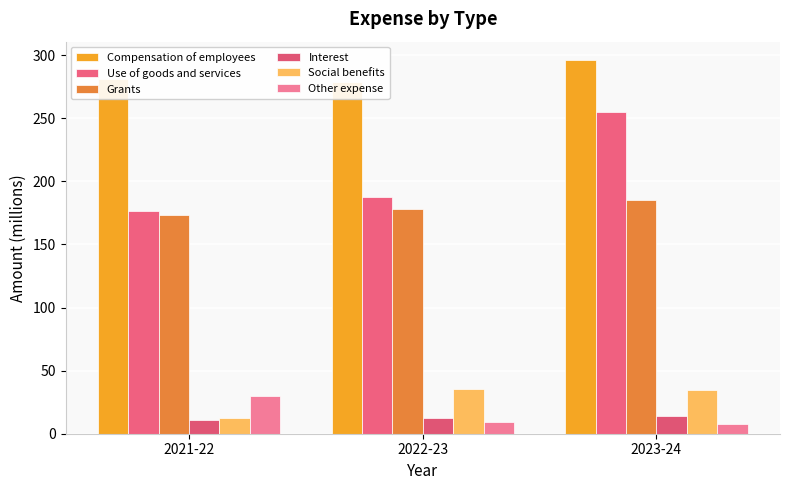

Reading left to right, transcribe all the data shown in this chart.

Compensation of employees: 2021-22=281.5	2022-23=278.8	2023-24=295.9
Use of goods and services: 2021-22=176.5	2022-23=187.9	2023-24=255.1
Grants: 2021-22=173.5	2022-23=178.2	2023-24=185.5
Interest: 2021-22=10.6	2022-23=12.7	2023-24=14.4
Social benefits: 2021-22=12.7	2022-23=35.6	2023-24=34.7
Other expense: 2021-22=30.1	2022-23=9.5	2023-24=7.4